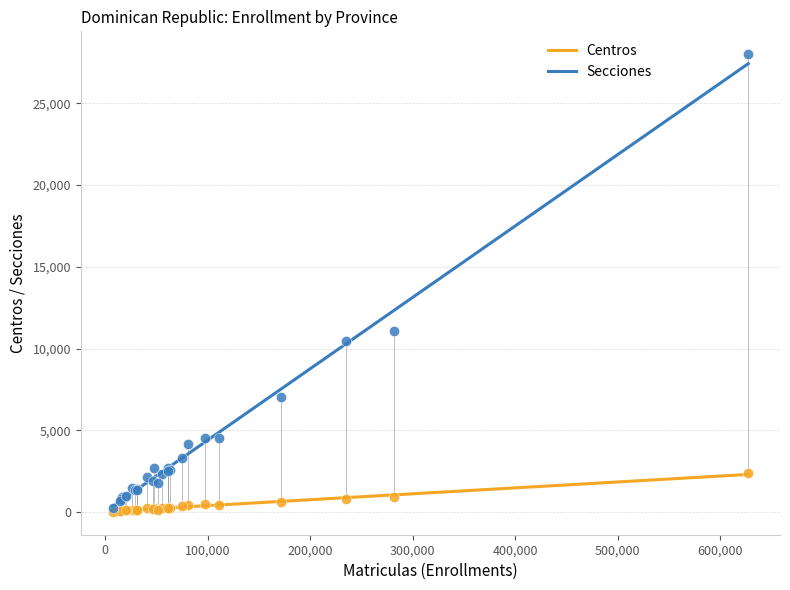

What are all the series names shown in the legend?

Centros, Secciones